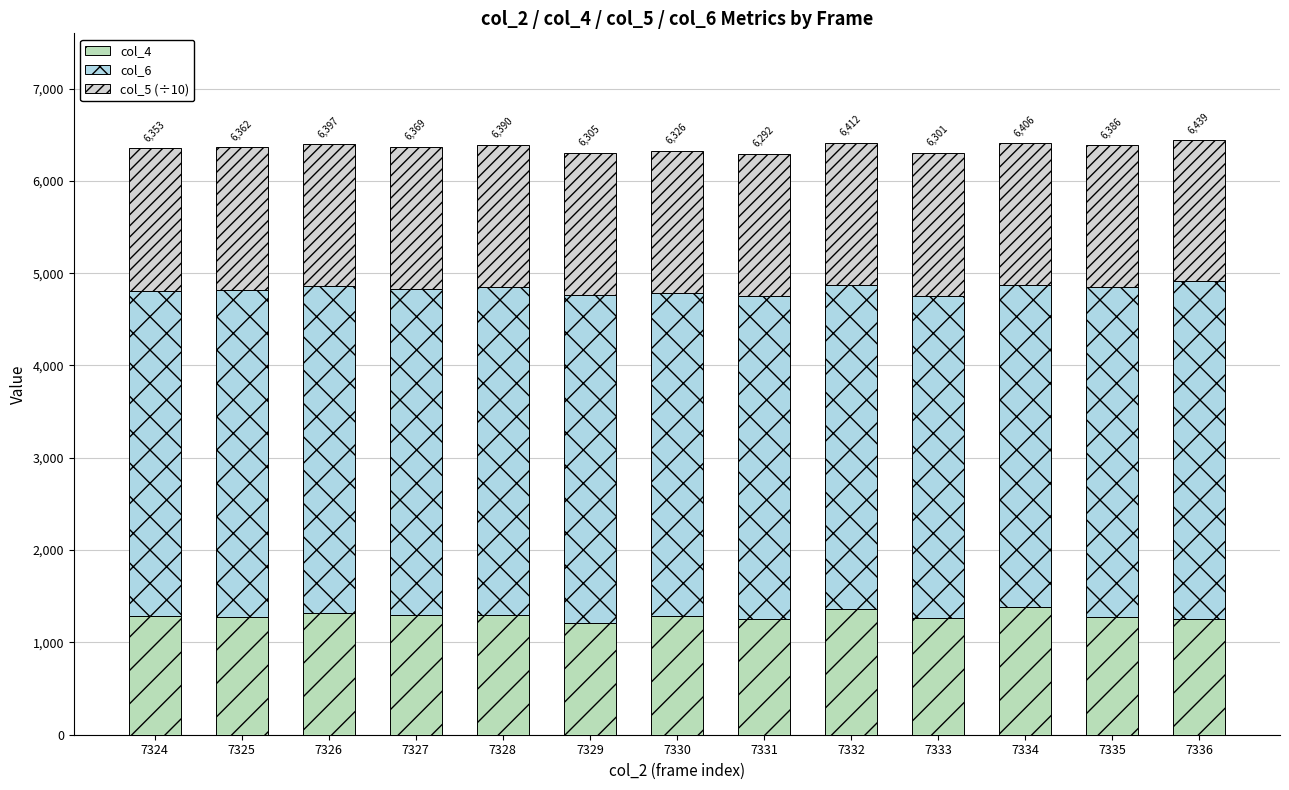

Does the chart contain stacked bars?

Yes